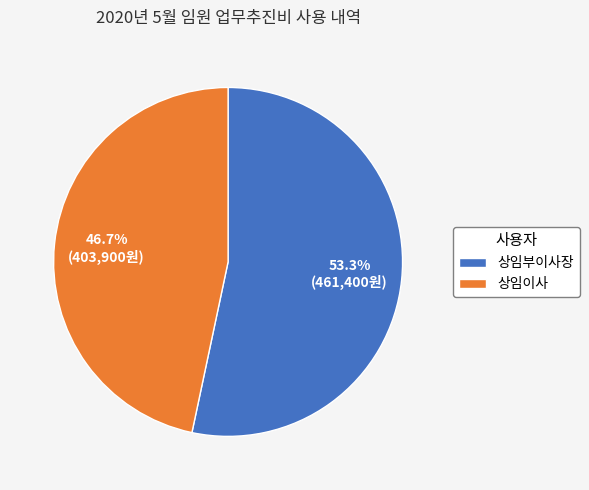

Which has a higher value, 상임이사 or 상임부이사장?

상임부이사장